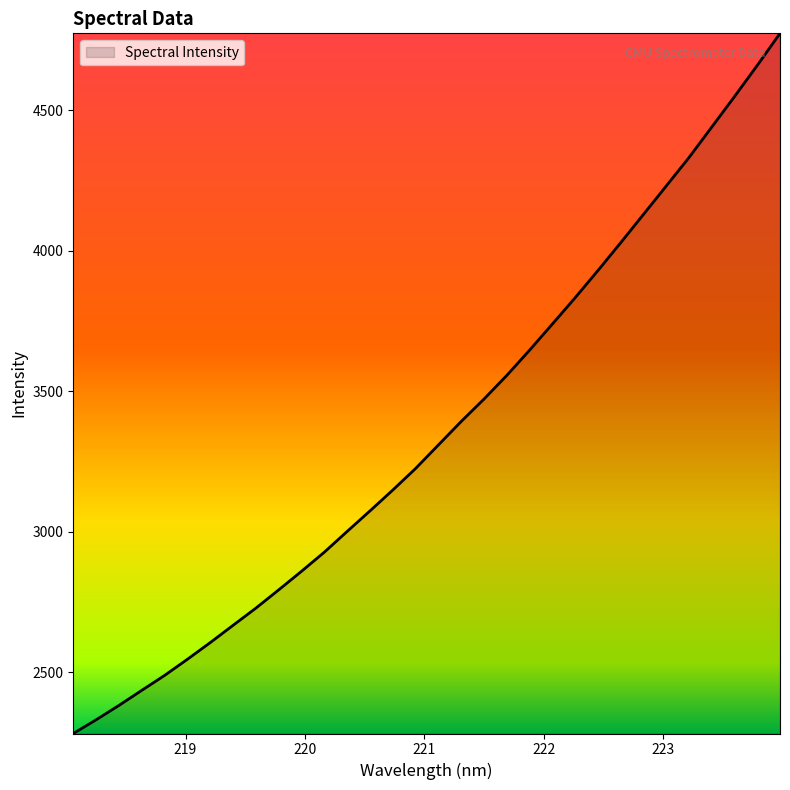

How many lines are shown in the chart?

1